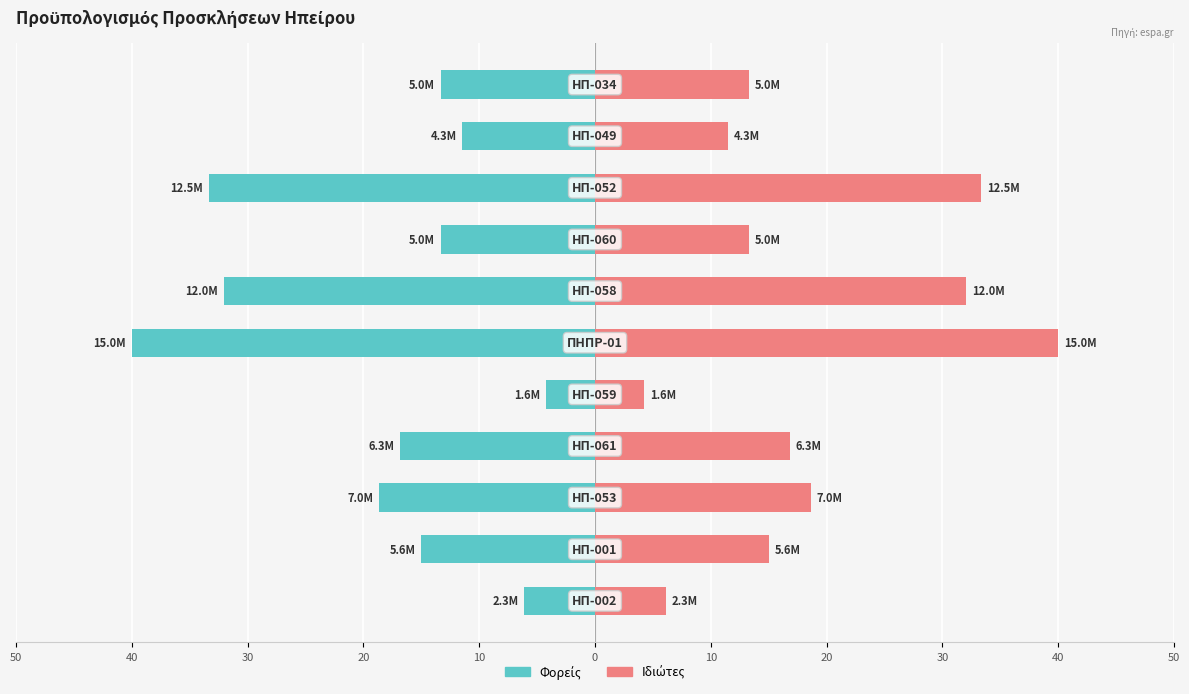

Reading right to left, extract all data points from this chart.

Φορείς: -13.3	-11.5	-33.3	-13.3	-32.1	-40.0	-4.3	-16.8	-18.7	-15.0	-6.1
Ιδιώτες: 13.3	11.5	33.3	13.3	32.1	40.0	4.3	16.8	18.7	15.0	6.1